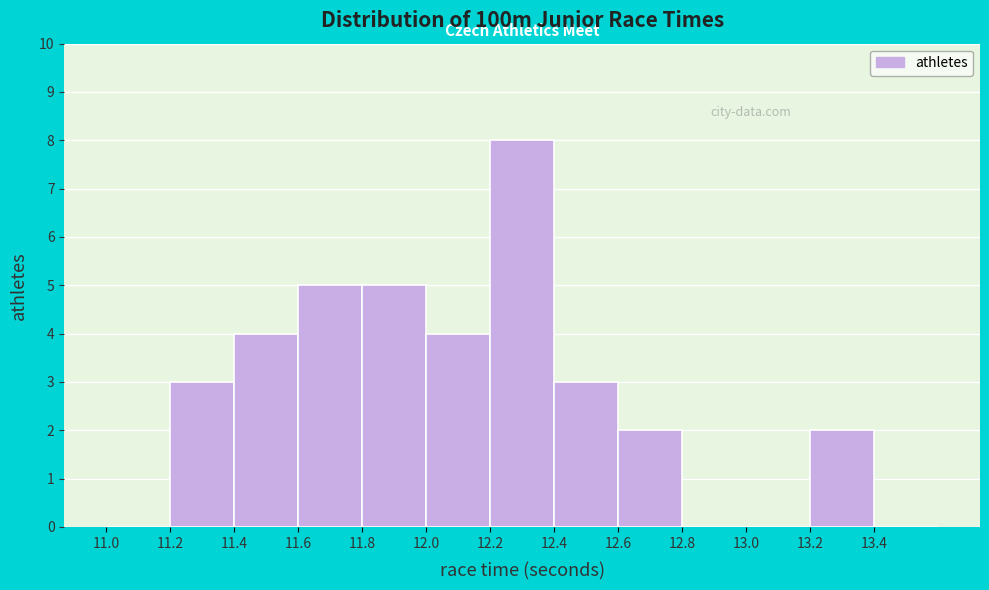

Reading left to right, list every bar in this chart as the range it spans on the x-axis followed by its height. The values are not printed on the chart, so give them approximately, as read against the axis.

11.0 to 11.2: 0
11.2 to 11.4: 3
11.4 to 11.6: 4
11.6 to 11.8: 5
11.8 to 12.0: 5
12.0 to 12.2: 4
12.2 to 12.4: 8
12.4 to 12.6: 3
12.6 to 12.8: 2
12.8 to 13.0: 0
13.0 to 13.2: 0
13.2 to 13.4: 2
13.4 to 13.6: 0